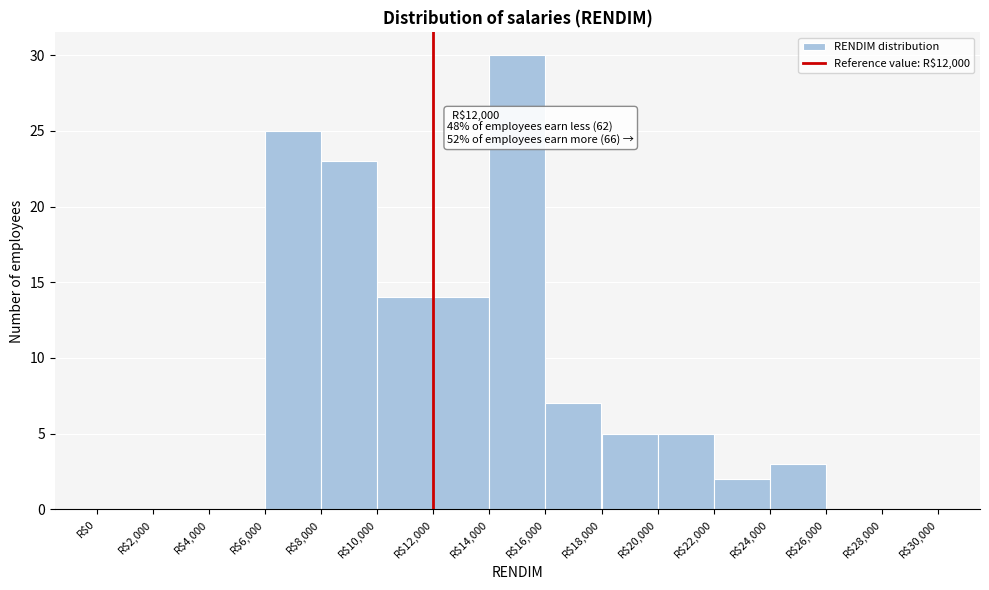

Over which range of the x-axis is the bar tallest?

14000 to 16000